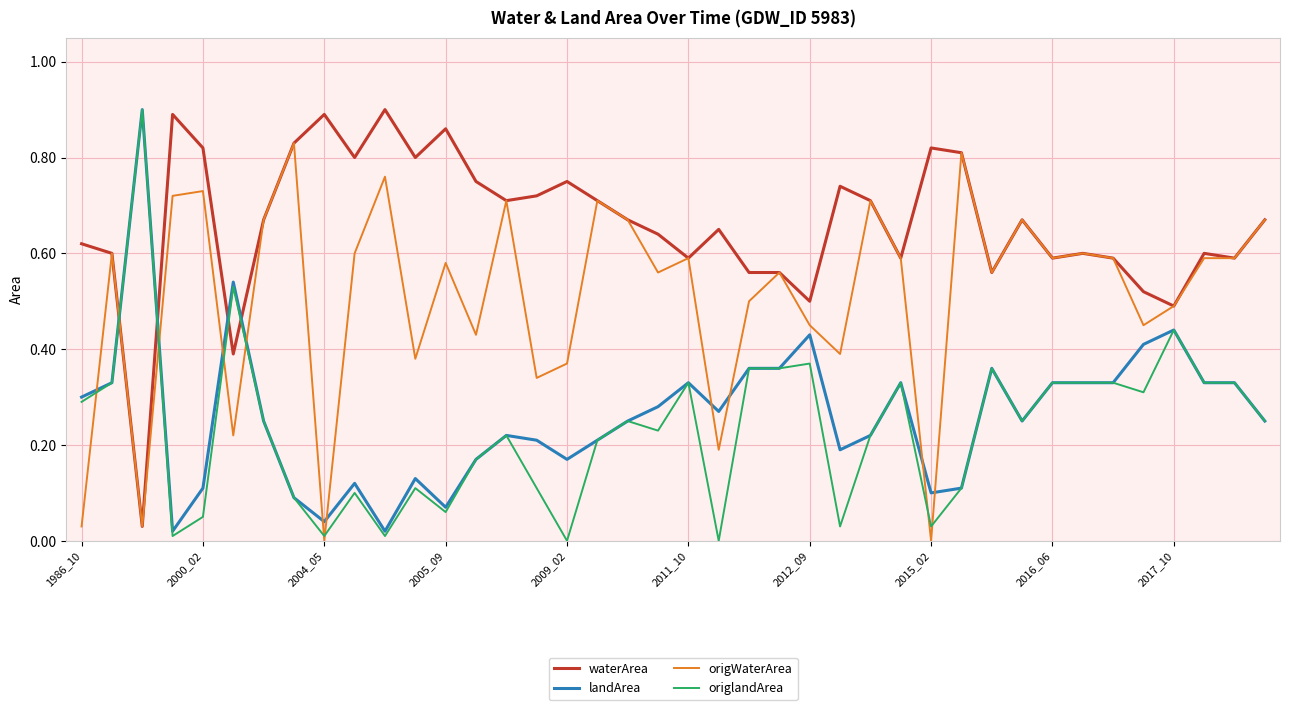

After their last crossing, which series has the higher values: waterArea or origlandArea?

waterArea